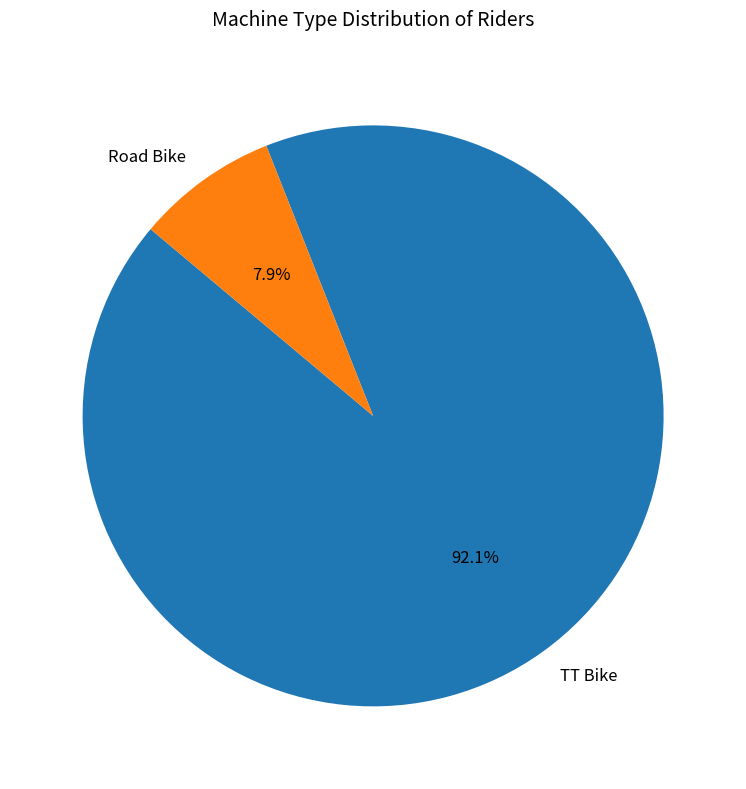

What portion of the pie excludes TT Bike?

7.9%